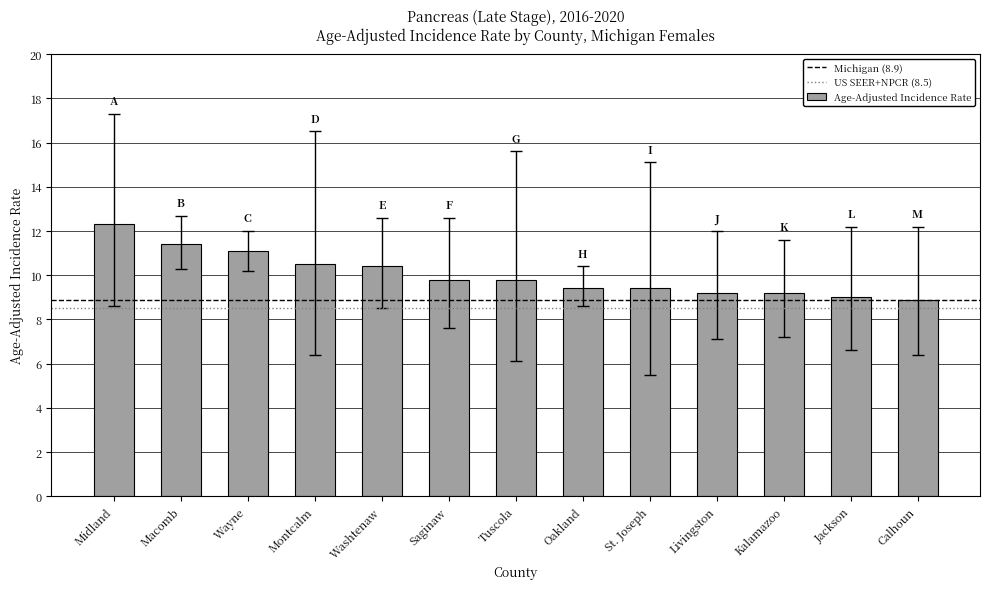

Is it true that the value at Macomb is 3.6?

False